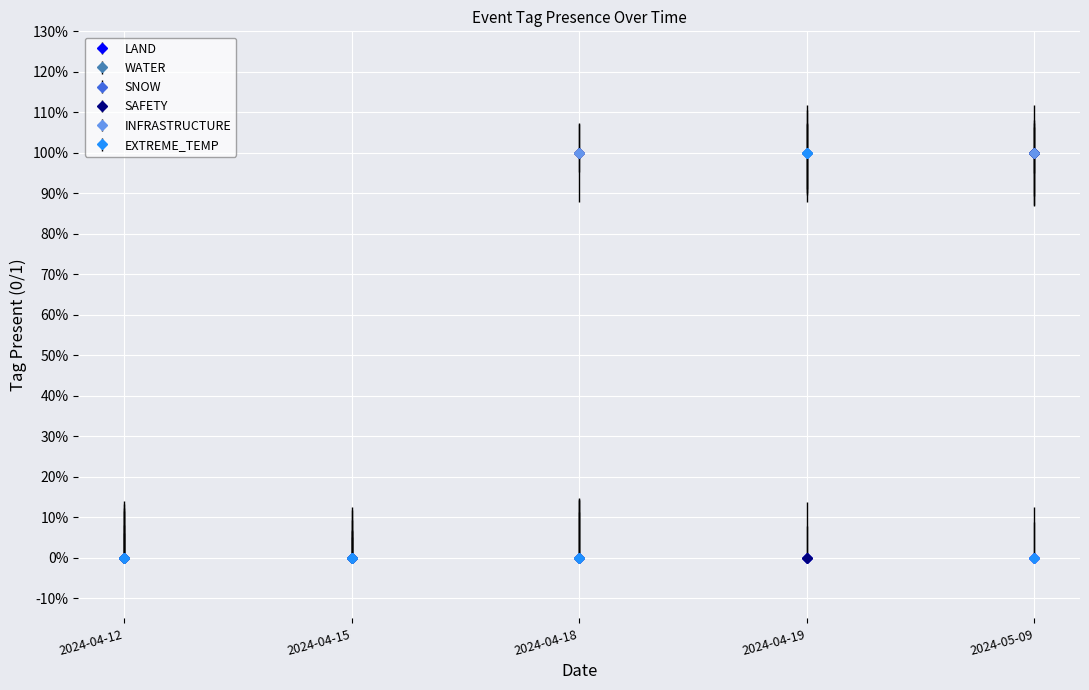

Where is the first local maximum for EXTREME_TEMP?

2024-04-19